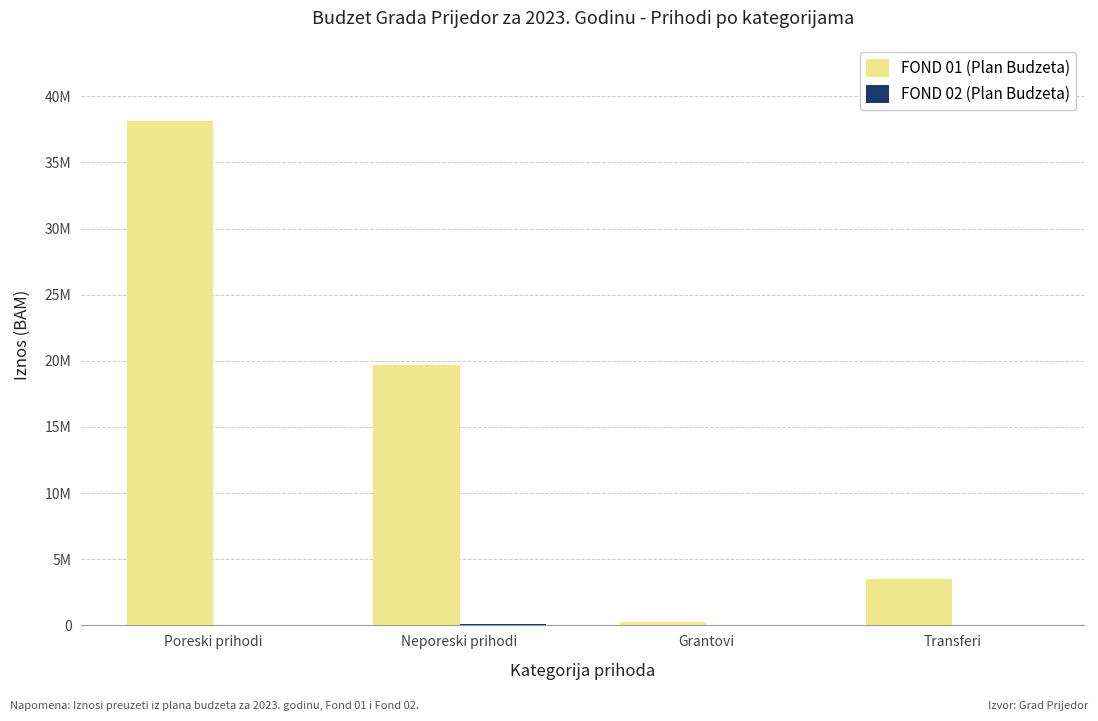

What is the value of the FOND 01 (Plan Budzeta) bar at the 1st from the left?

38163270